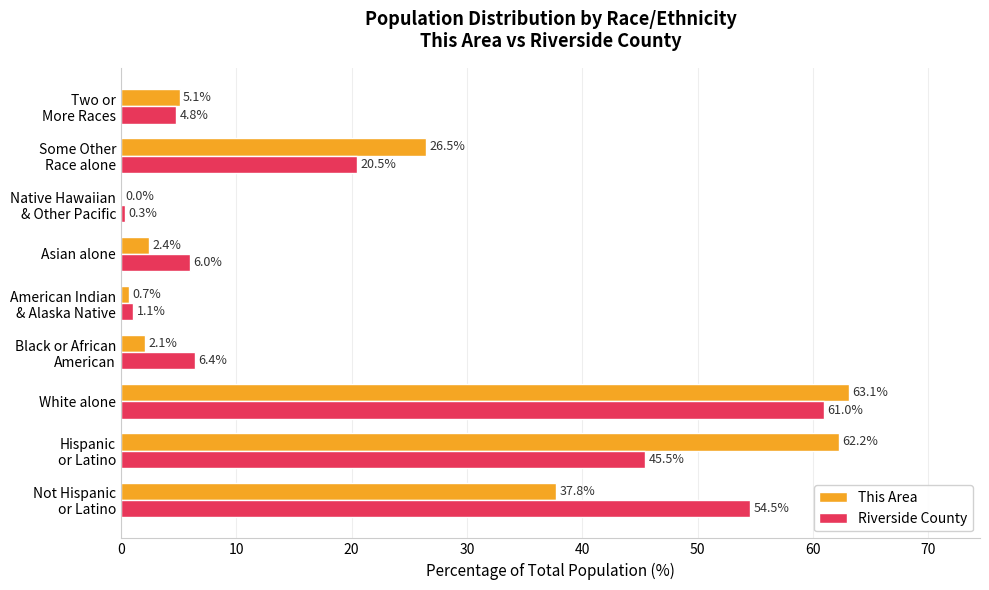

What is the total value across all series at Asian alone?

8.4